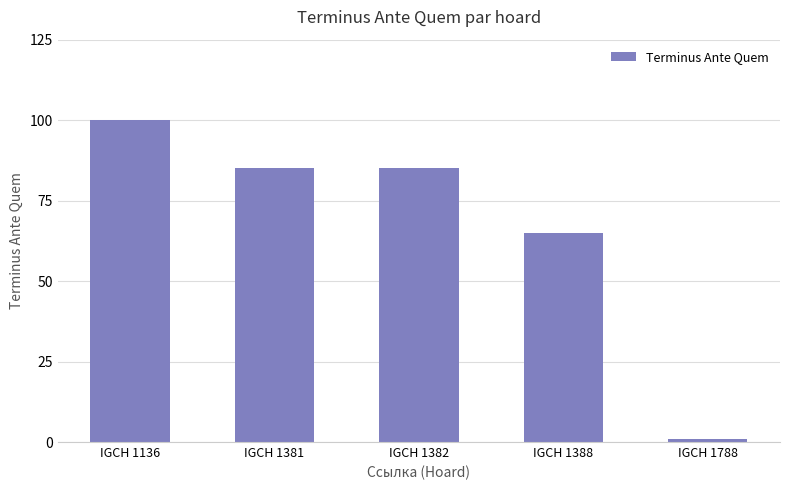

Which category has the lowest value across all series?

IGCH 1788